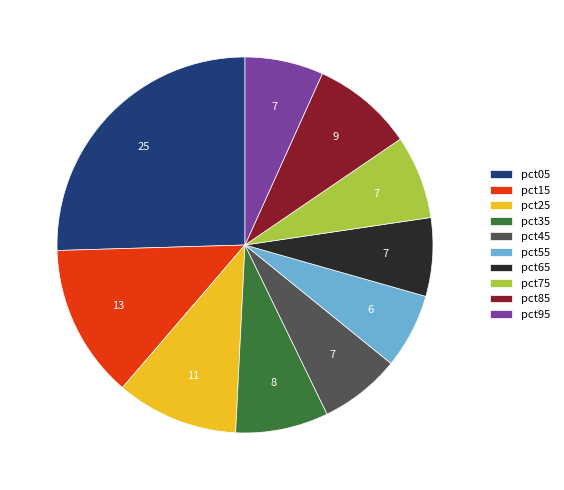

Which category has the biggest portion of the pie?

pct05